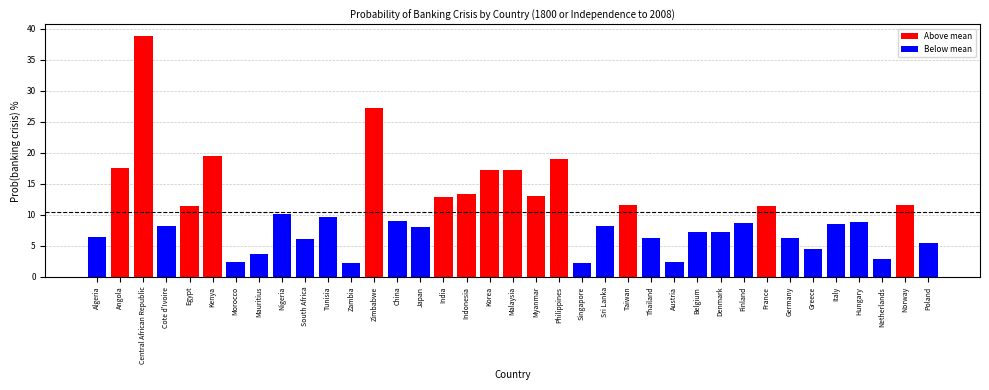

The value at Netherlands is 2.9. True or false?

True